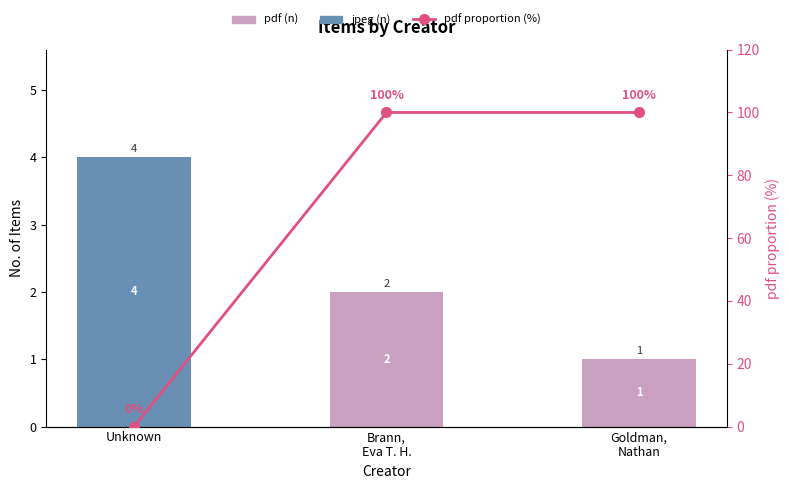

At how many categories does at least one series exceed 25?

2